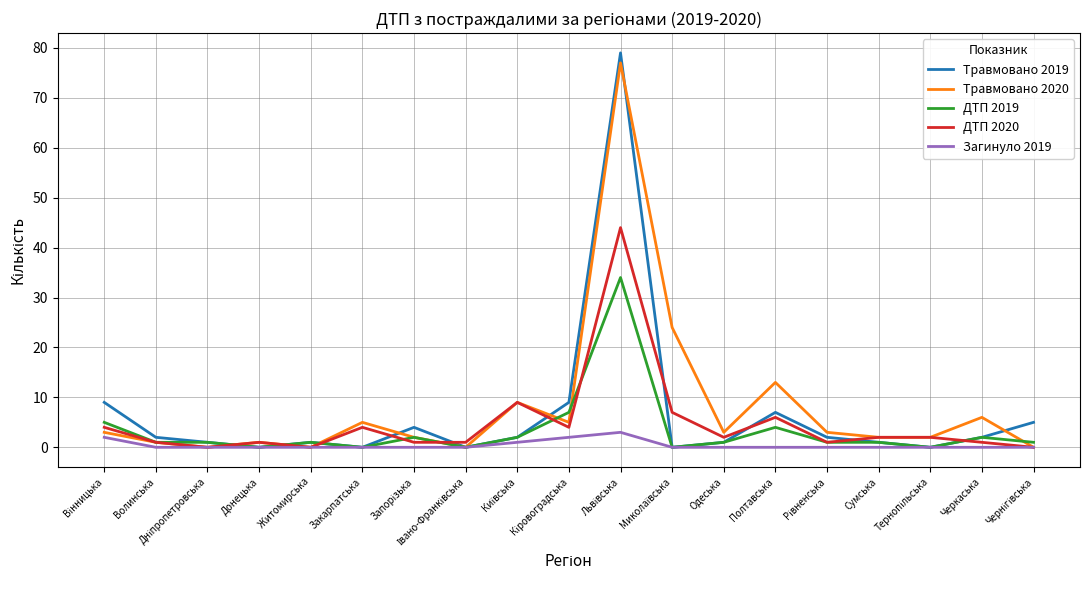

What is the greatest value displayed?

79